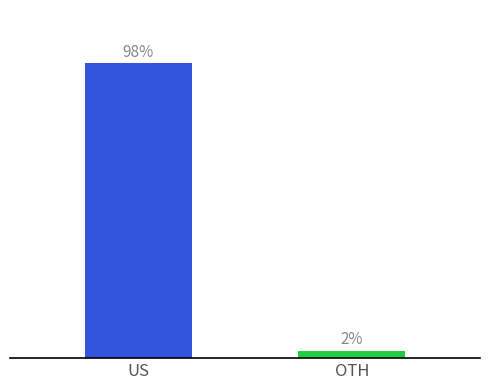

Which label corresponds to the largest value in the chart?

US